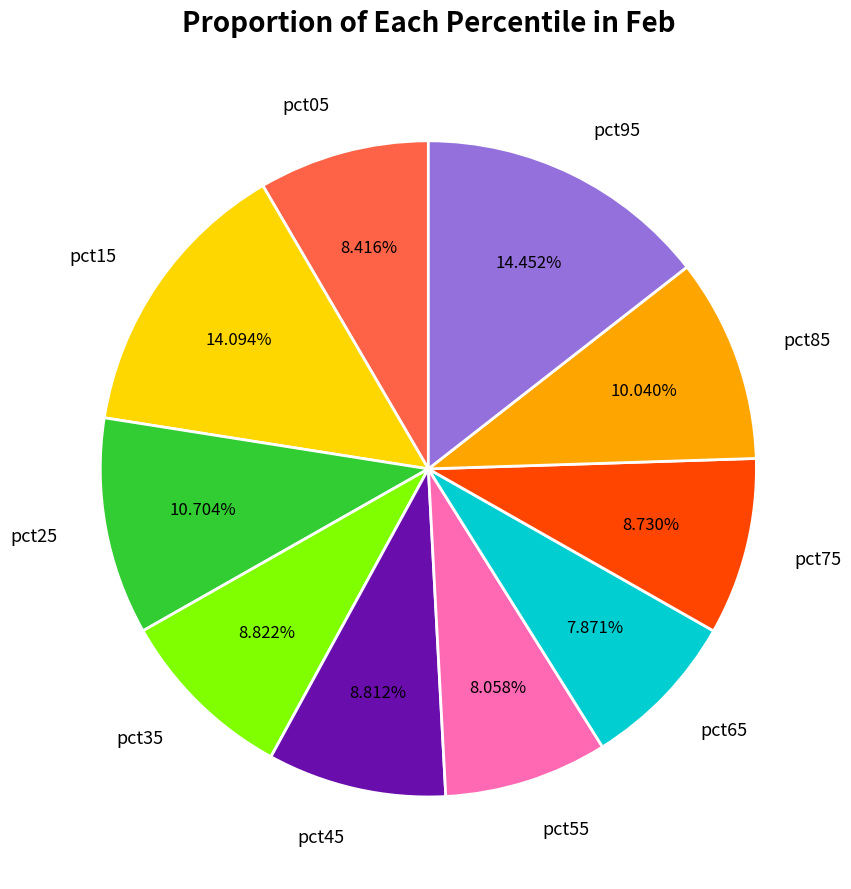

Do pct65 and pct35 together represent more than half of the pie?

No